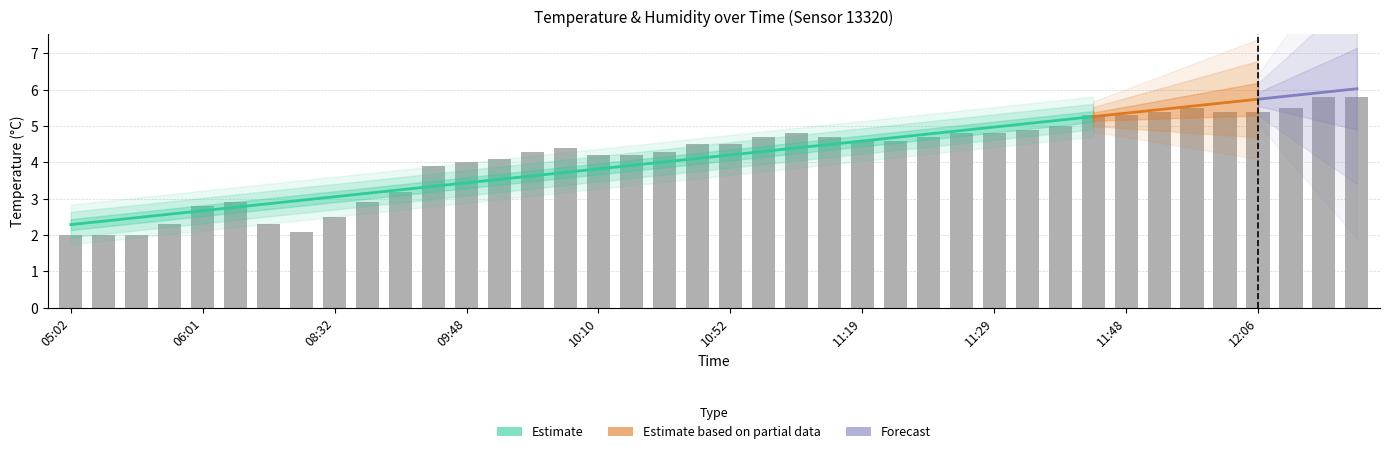

Approximately how many times larger is the value at 08:56 compared to 11:29?

0.6